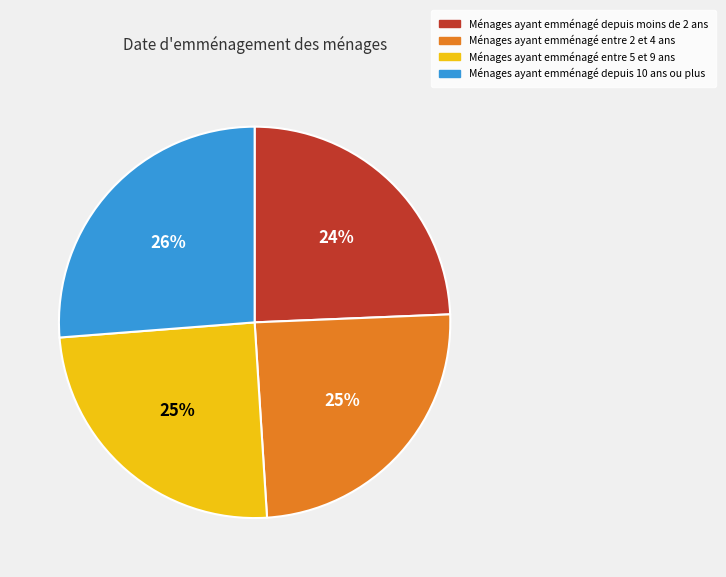

True or false: Ménages ayant emménagé depuis 10 ans ou plus accounts for 39% of the total.

False